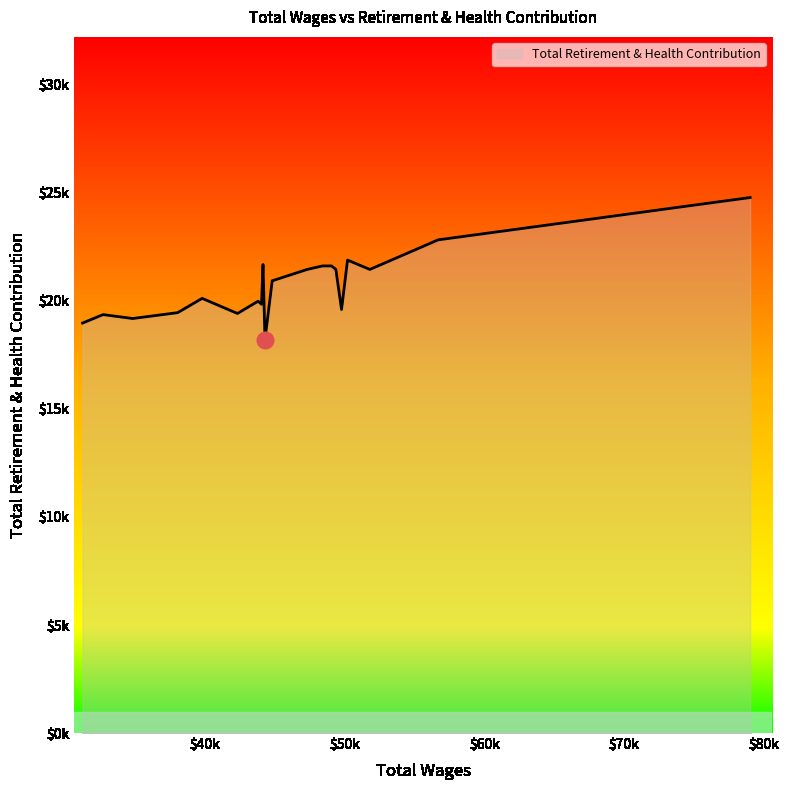

Is this an area chart (filled region under the line)?

Yes